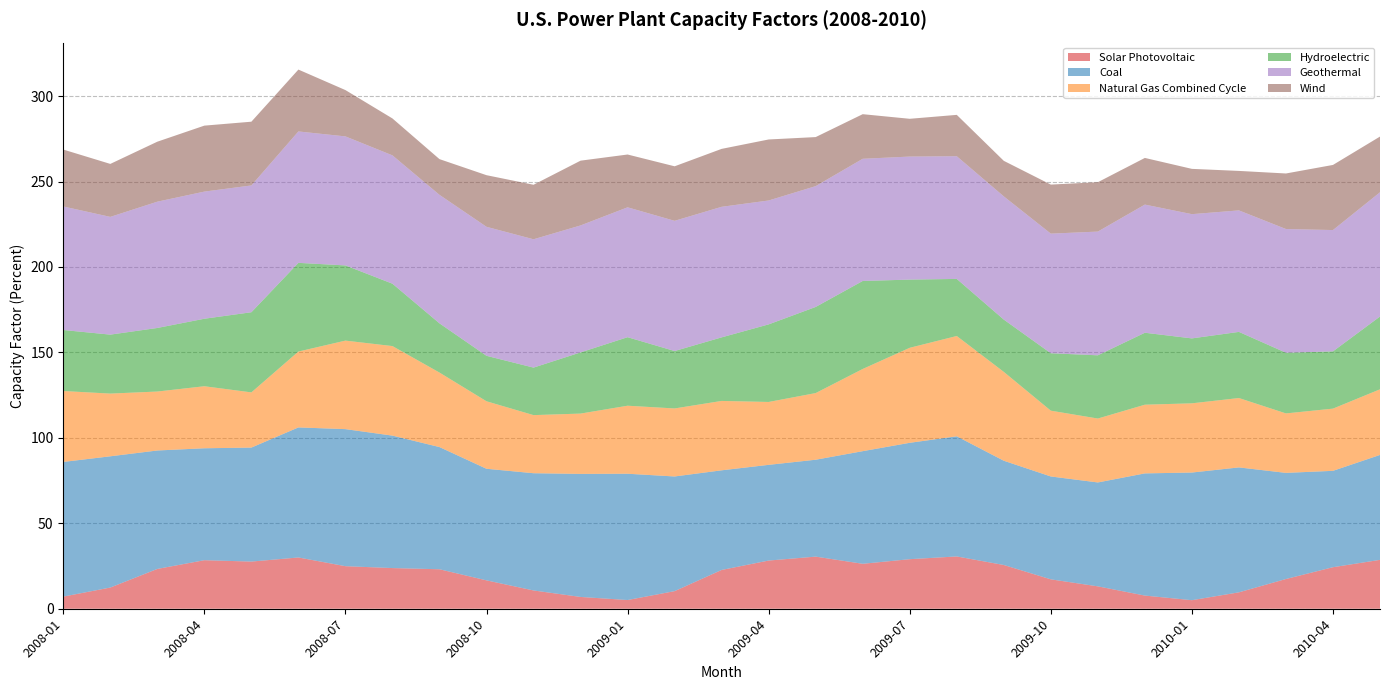

Reading left to right, transcribe all the data shown in this chart.

Solar Photovoltaic: 7.1	12.4	23.3	28.4	27.6	30.0	24.9	23.8	23.1	16.6	10.7	6.9	5.1	10.3	22.7	28.2	30.5	26.3	29.0	30.6	25.6	17.2	13.1	7.7	5.0	9.6	17.4	24.3	28.6
Coal: 78.8	76.8	69.3	65.5	66.7	76.1	80.2	77.5	71.5	65.3	68.6	72.0	73.9	67.1	58.3	56.0	56.7	65.9	68.1	70.3	61.0	60.2	60.8	71.5	74.7	73.1	62.1	56.4	61.4
Natural Gas Combined Cycle: 41.5	36.7	34.5	36.3	32.3	44.4	51.8	52.4	43.6	39.5	34.0	35.3	39.8	39.8	40.6	36.8	39.0	48.1	55.6	58.7	52.0	38.5	37.4	40.2	40.5	40.6	34.8	36.4	38.4
Hydroelectric: 35.7	34.5	37.2	39.5	46.9	51.9	44.0	36.5	28.8	26.6	27.8	35.8	40.1	33.6	37.2	45.4	50.4	51.5	39.9	33.4	30.6	33.6	37.0	42.1	38.0	38.7	35.5	33.5	42.6
Geothermal: 72.3	68.9	73.9	74.4	74.2	76.9	75.5	75.1	75.2	75.5	75.1	74.3	76.0	76.2	76.4	72.5	70.7	71.5	72.0	71.8	72.1	70.0	72.4	75.0	72.7	71.1	72.4	71.0	72.7
Wind: 33.3	31.0	35.1	38.6	37.3	36.2	27.1	21.6	20.9	30.2	31.9	37.9	30.9	31.9	33.9	35.7	28.7	26.1	22.1	24.2	20.8	28.7	28.9	27.3	26.5	23.1	32.5	38.1	32.6